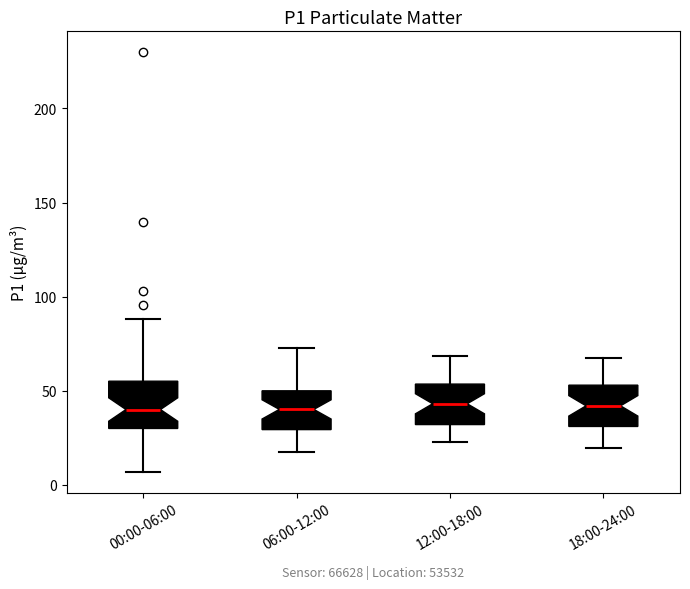

Reading left to right, read every box against the y-axis: the position of its median line, the range the box covers, and the ends of its whiskers. The values are not printed on the chart, so give them approximately, as read against the axis.

00:00-06:00: median 40, box 30 to 55, whiskers 5 to 90
06:00-12:00: median 40, box 30 to 50, whiskers 20 to 75
12:00-18:00: median 45, box 30 to 55, whiskers 25 to 70
18:00-24:00: median 40, box 30 to 55, whiskers 20 to 65